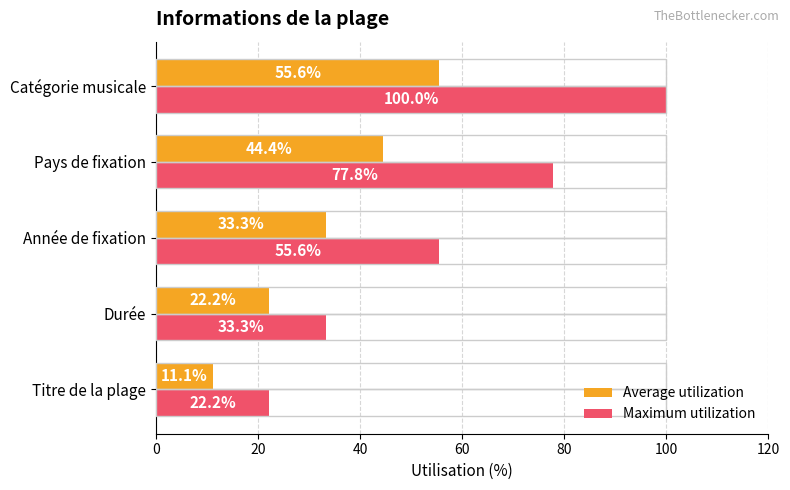

At which label is Average utilization closest to 33?

Année de fixation